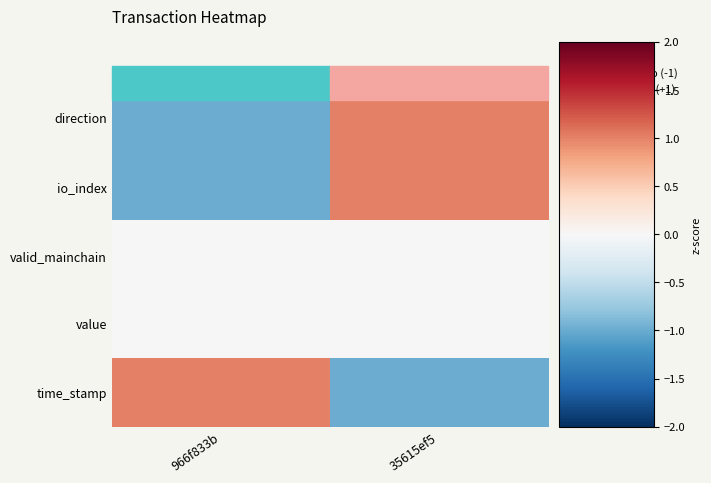

At which category is the sum across all series the highest?

35615ef5